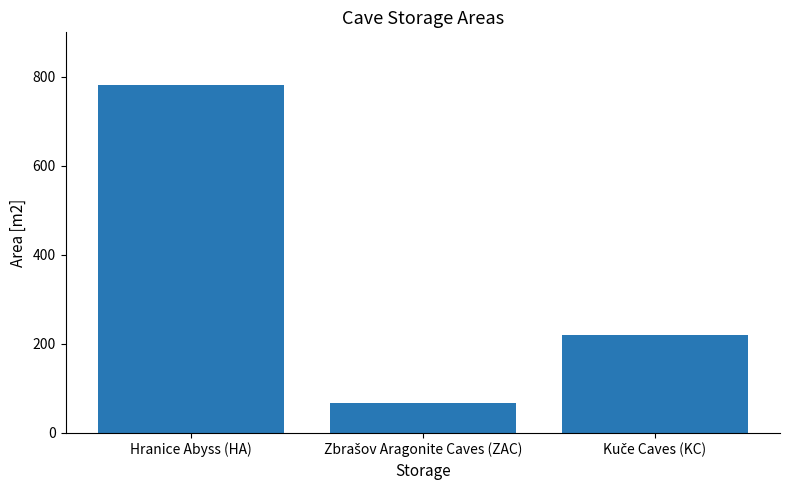

The chart shows a value of 516 at Hranice Abyss (HA). True or false?

False